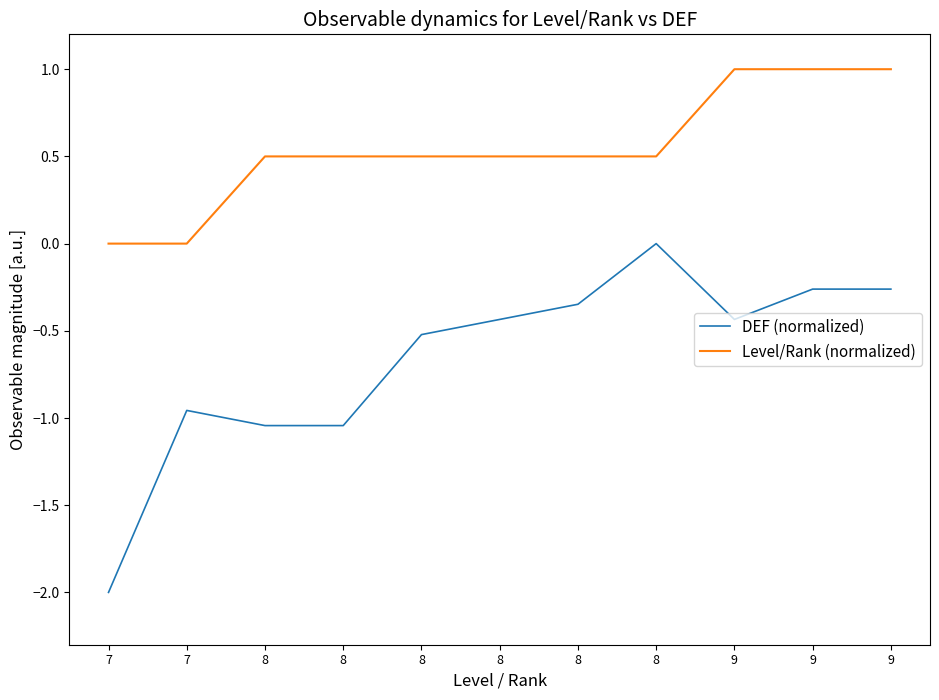

What is the value of the Level/Rank (normalized) point at the 6th from the left?

0.5